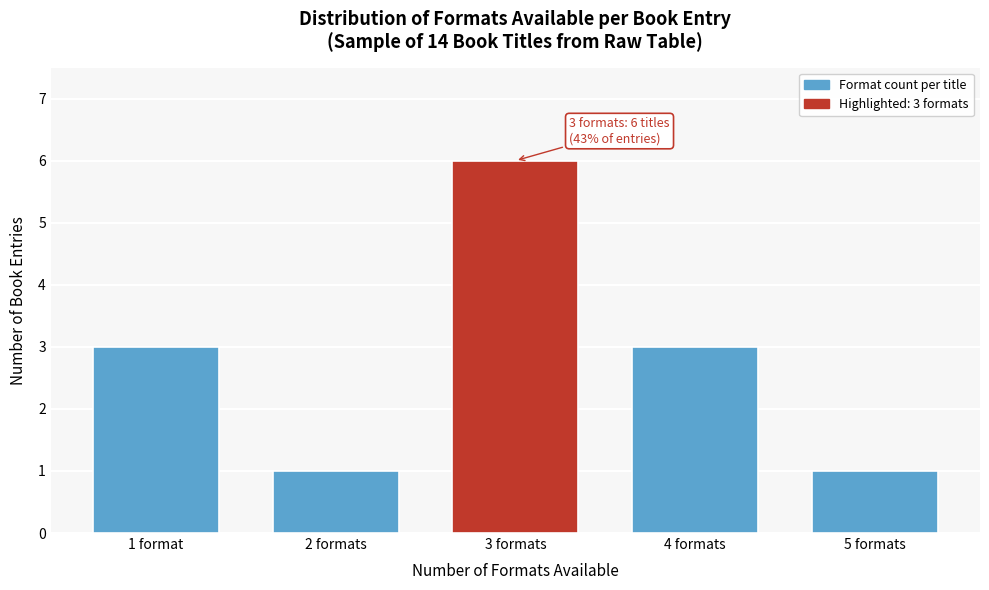

Reading left to right, transcribe all the data shown in this chart.

1 format=3	2 formats=1	3 formats=6	4 formats=3	5 formats=1